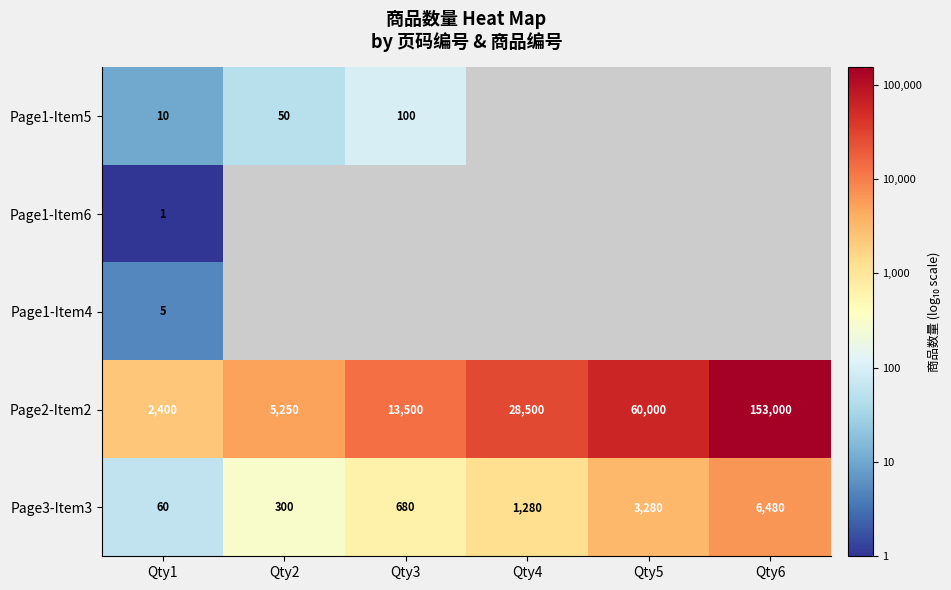

Which category has the lowest value across all series?

Qty1